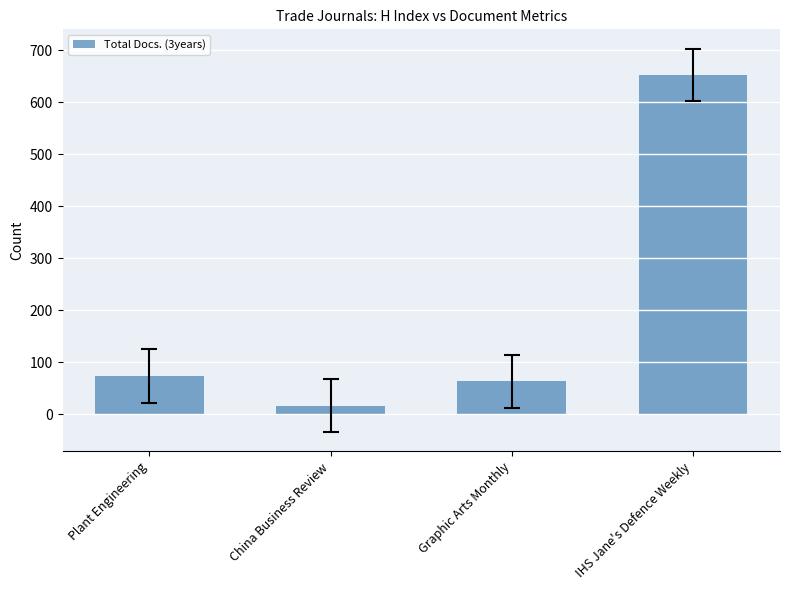

What is the greatest value displayed?

653